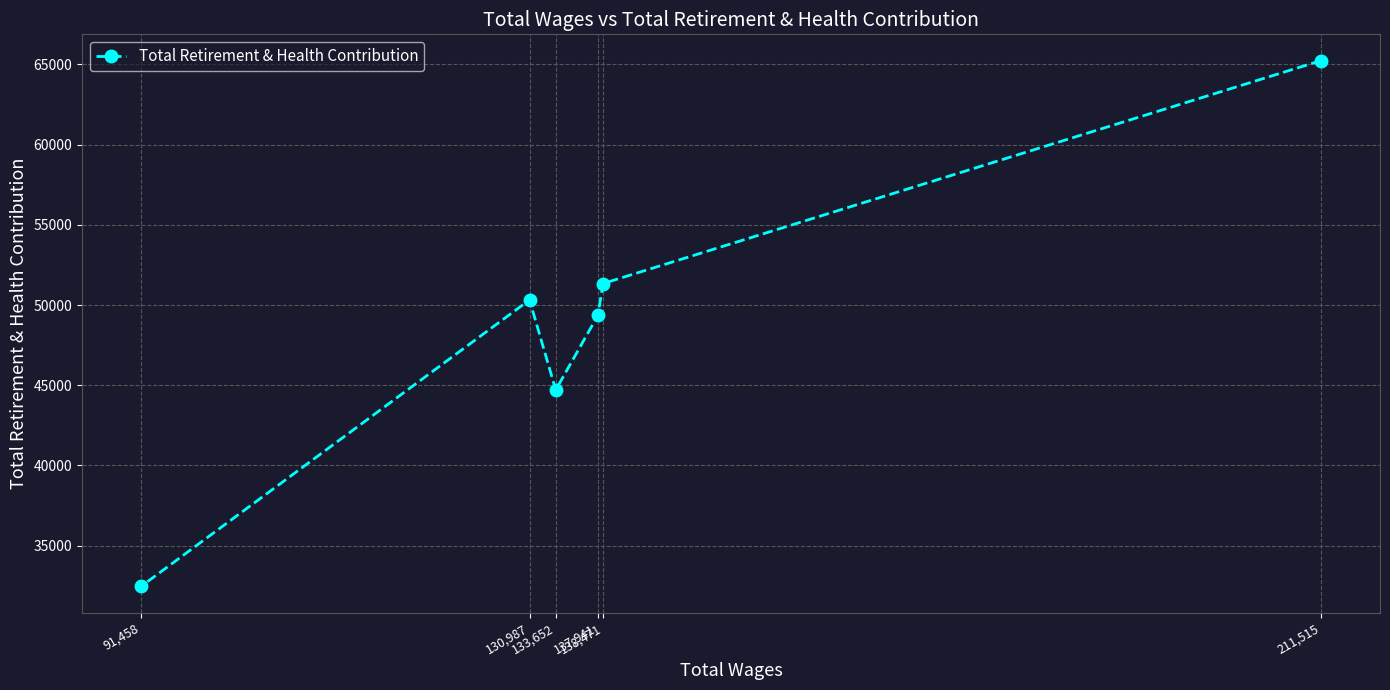

The value at 137,941 is 49359. True or false?

True